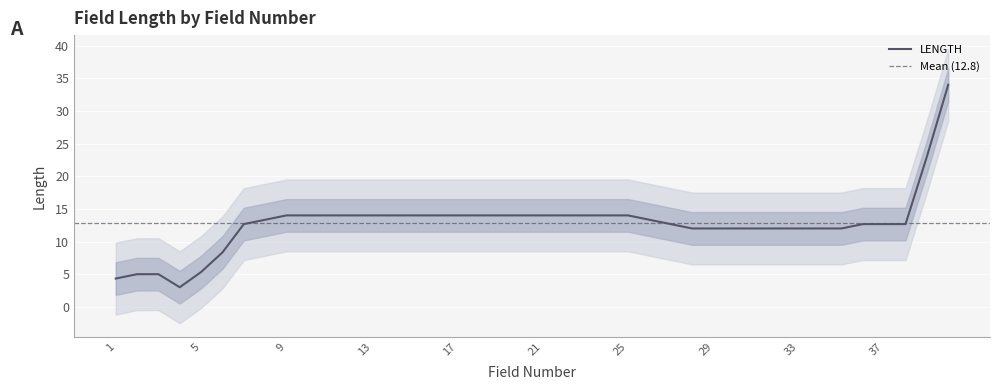

What is the maximum value for LENGTH?

34.0